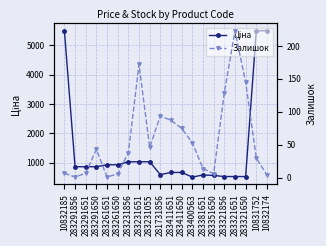

Rank the series by their maximum value, from lowest to highest.

Залишок, Ціна